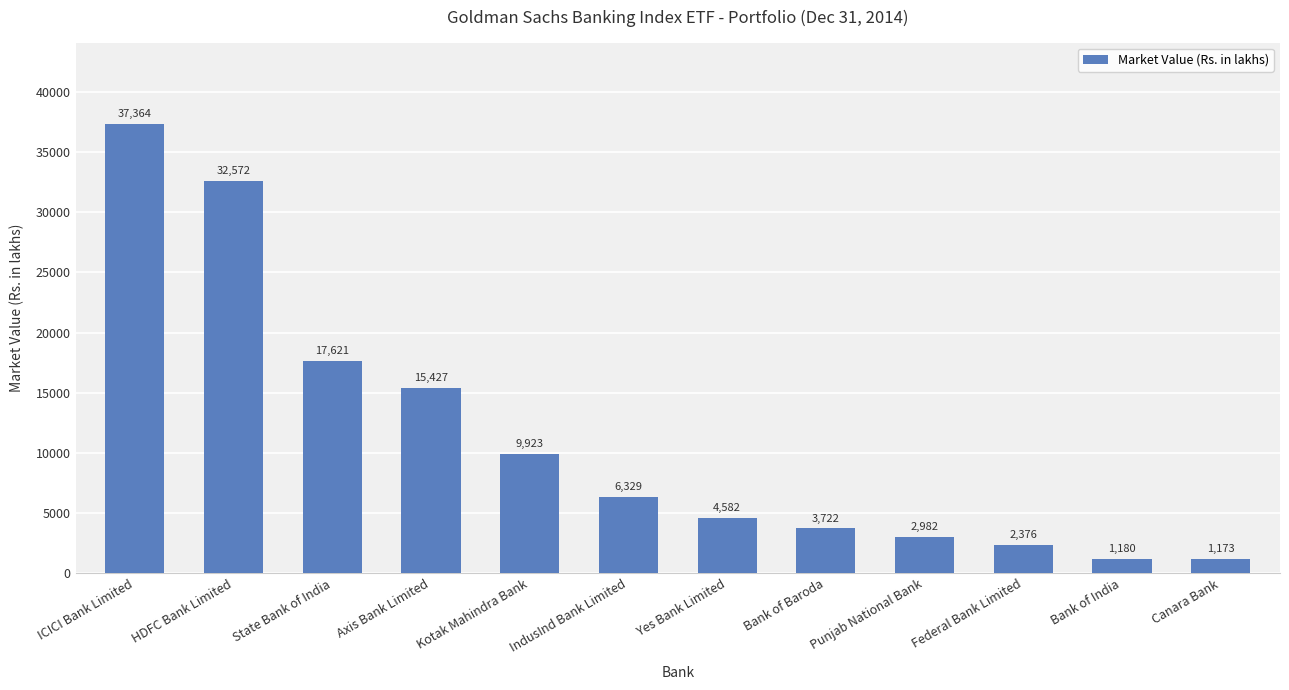

At which label does the data first exceed 6328?

ICICI Bank Limited